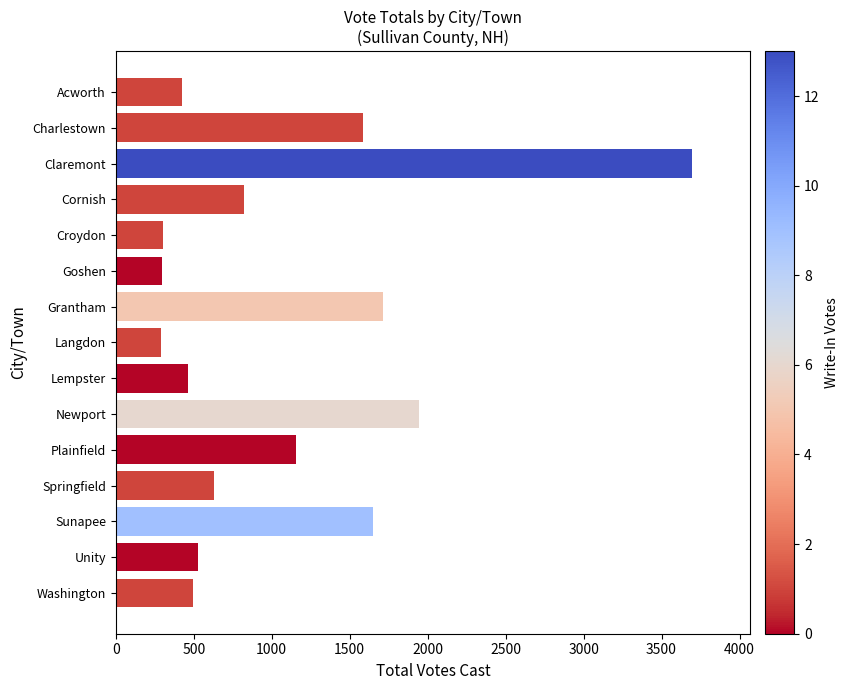

Between Washington and Cornish, which is larger?

Cornish